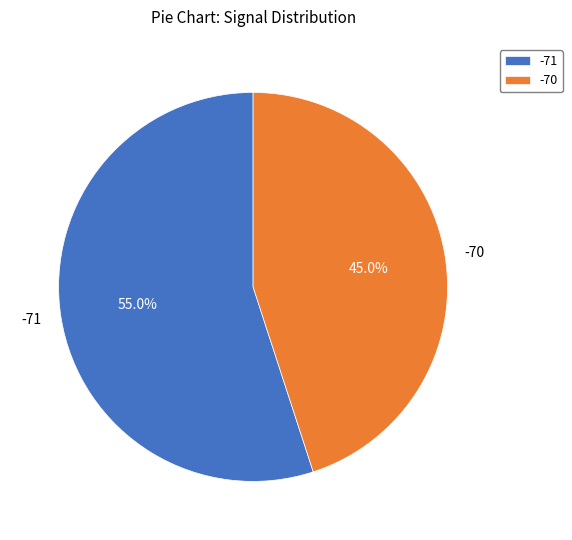

Rank the categories by value from highest to lowest.

-71, -70